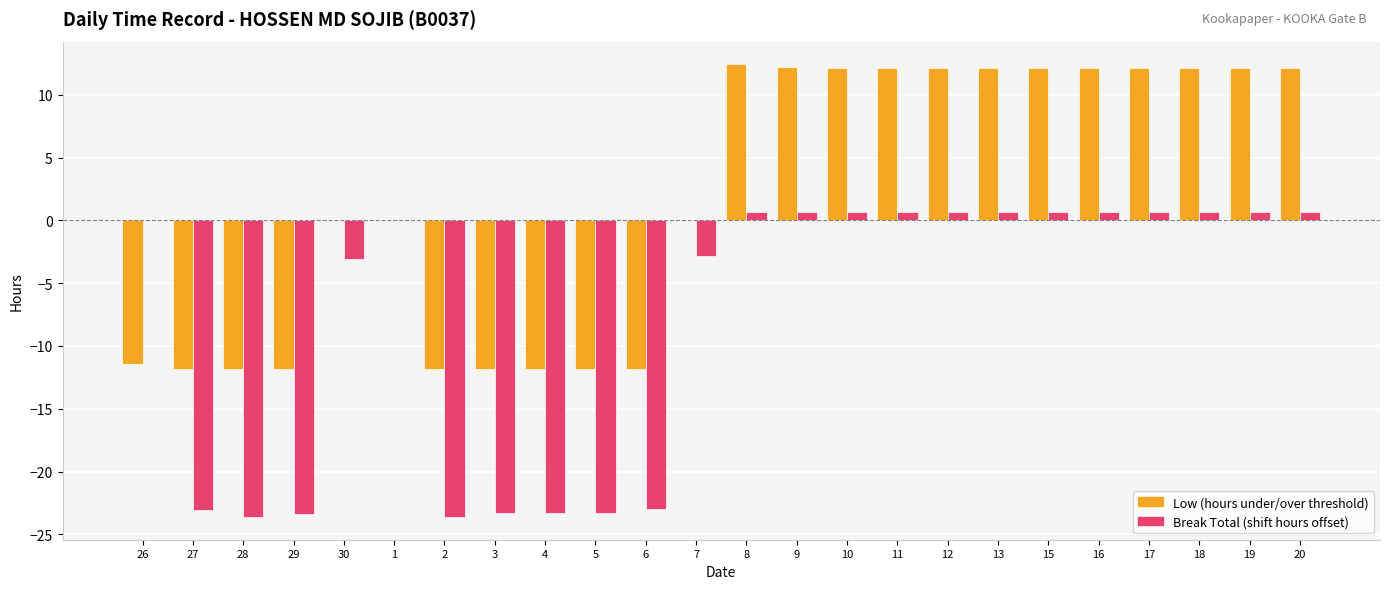

What is the greatest value displayed?

12.4